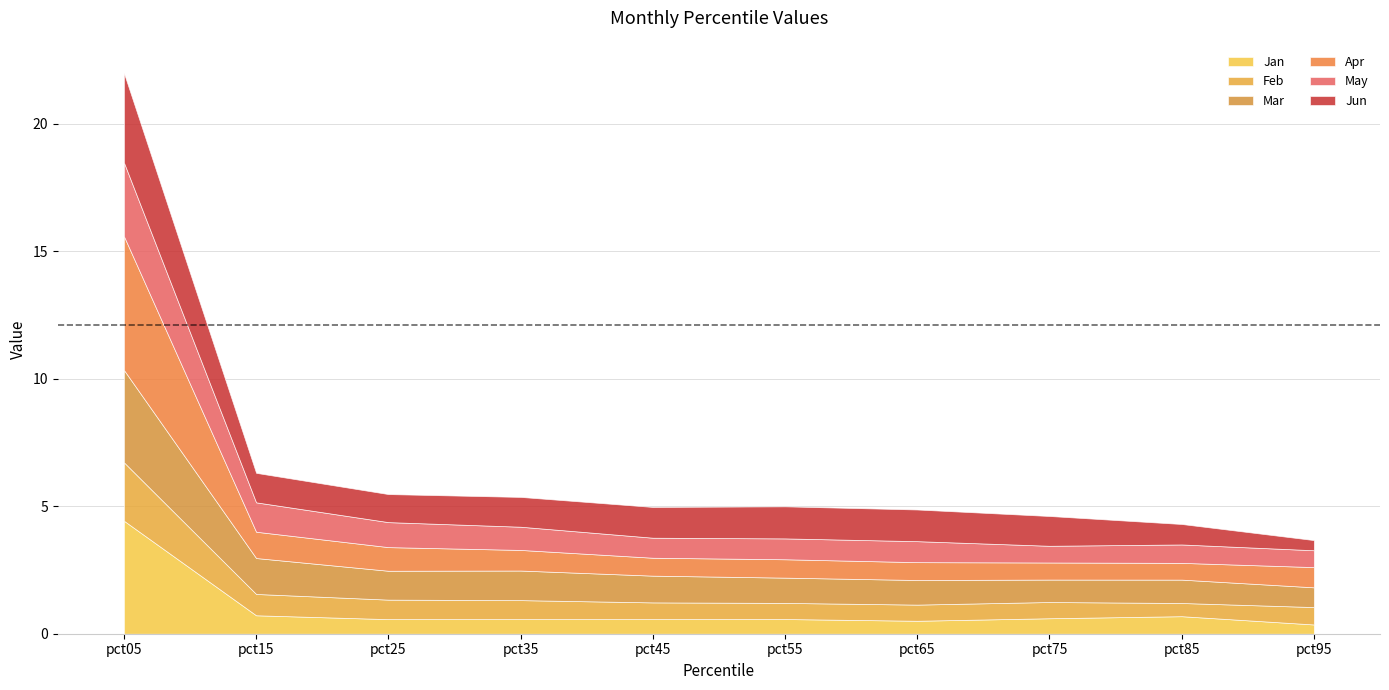

At which label is Jun closest to 1?

pct25